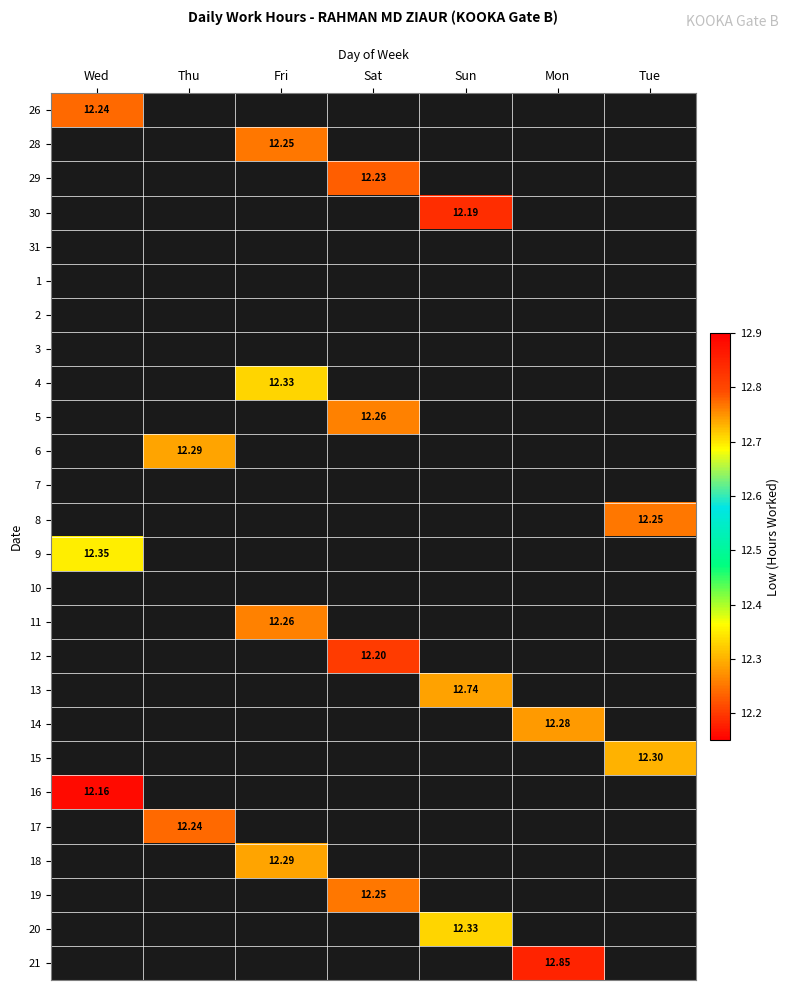

Count the number of categories in the chart.

7